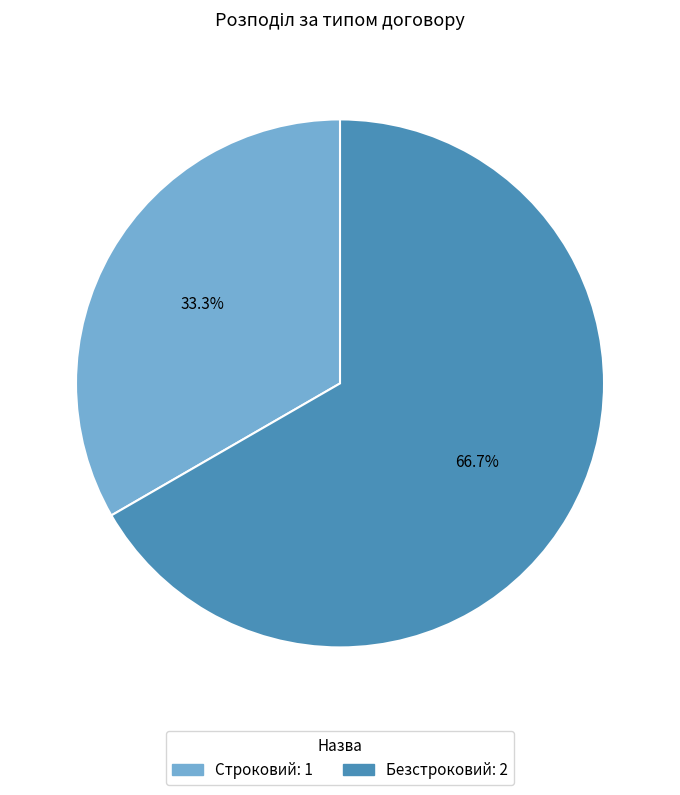

How many segments does this pie chart have?

2